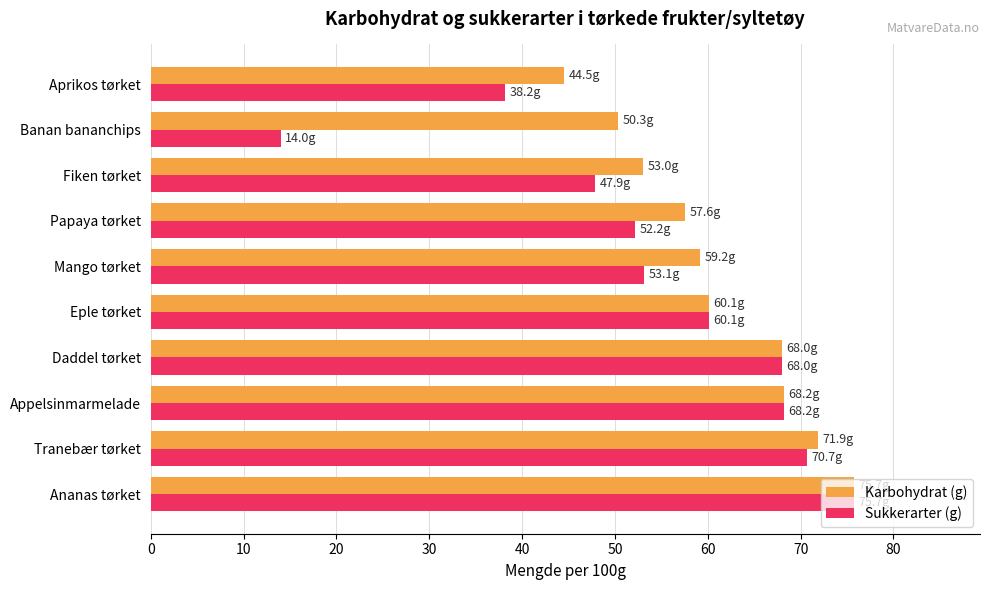

At how many categories does at least one series exceed 43?

10